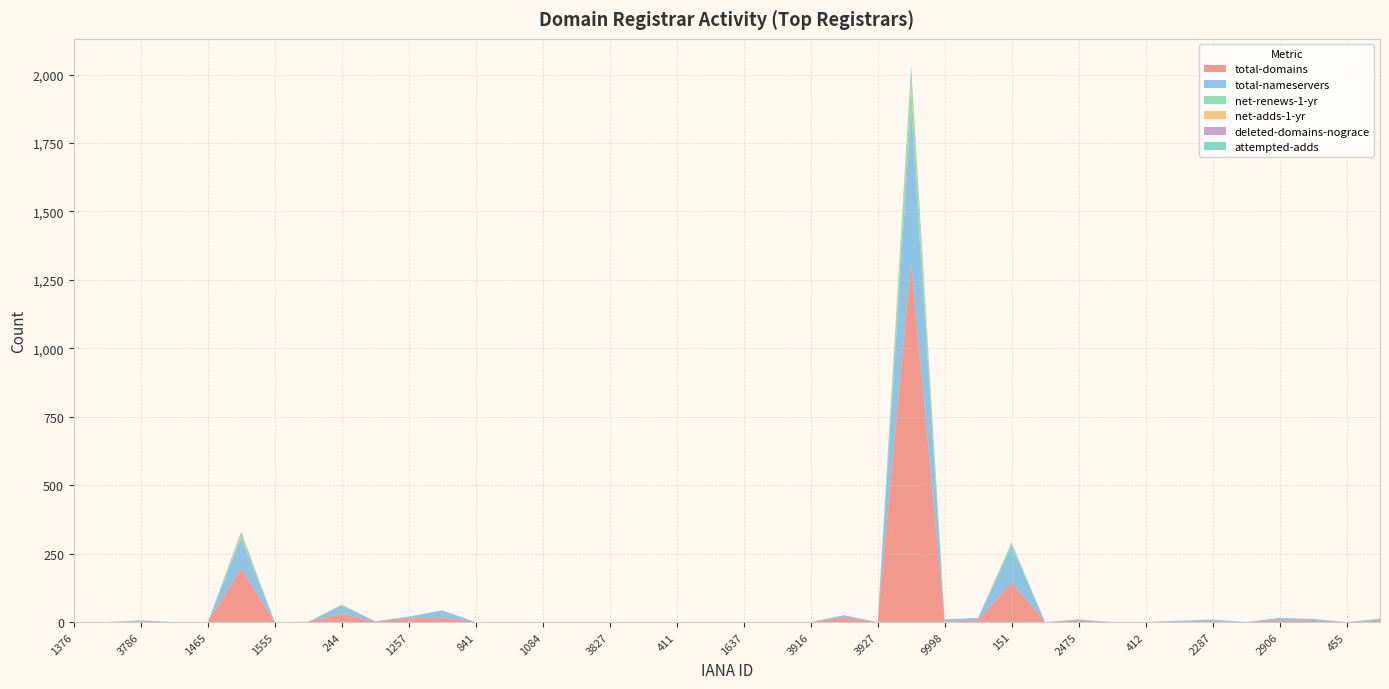

Reading left to right, transcribe all the data shown in this chart.

total-domains: 1376=0	1867=0	3786=2	1673=0	1465=0	433=195	1555=0	9997=1	244=30	3909=1	1257=13	1472=16	841=0	3886=0	1084=0	1111=0	3827=0	3919=0	411=0	3775=0	1637=0	1655=0	3916=0	2288=16	3927=0	69=1314	9998=2	1460=6	151=145	1491=0	2475=5	2284=0	412=0	134=1	2287=3	3247=0	2906=7	1375=4	455=0	3224=5
total-nameservers: 1376=0	1867=0	3786=4	1673=0	1465=0	433=110	1555=0	9997=0	244=29	3909=2	1257=6	1472=26	841=0	3886=0	1084=0	1111=0	3827=0	3919=0	411=0	3775=0	1637=0	1655=0	3916=0	2288=9	3927=0	69=561	9998=8	1460=9	151=130	1491=0	2475=4	2284=0	412=0	134=4	2287=6	3247=0	2906=8	1375=7	455=0	3224=7
net-renews-1-yr: 1376=0	1867=0	3786=0	1673=0	1465=0	433=9	1555=0	9997=0	244=1	3909=0	1257=1	1472=1	841=0	3886=0	1084=0	1111=0	3827=0	3919=0	411=0	3775=0	1637=0	1655=0	3916=0	2288=0	3927=0	69=79	9998=0	1460=0	151=10	1491=0	2475=0	2284=0	412=0	134=0	2287=0	3247=0	2906=0	1375=0	455=0	3224=0
net-adds-1-yr: 1376=0	1867=0	3786=0	1673=0	1465=0	433=5	1555=0	9997=0	244=1	3909=0	1257=0	1472=0	841=0	3886=0	1084=0	1111=0	3827=0	3919=0	411=0	3775=0	1637=0	1655=0	3916=0	2288=0	3927=0	69=29	9998=0	1460=0	151=2	1491=0	2475=0	2284=0	412=0	134=0	2287=0	3247=0	2906=0	1375=0	455=0	3224=0
deleted-domains-nograce: 1376=0	1867=0	3786=0	1673=0	1465=0	433=5	1555=0	9997=0	244=2	3909=0	1257=0	1472=0	841=0	3886=0	1084=0	1111=0	3827=0	3919=0	411=0	3775=0	1637=0	1655=0	3916=0	2288=0	3927=0	69=14	9998=0	1460=0	151=1	1491=0	2475=0	2284=0	412=0	134=0	2287=0	3247=0	2906=0	1375=0	455=0	3224=0
attempted-adds: 1376=0	1867=0	3786=0	1673=0	1465=0	433=6	1555=0	9997=0	244=1	3909=0	1257=0	1472=0	841=0	3886=0	1084=0	1111=0	3827=0	3919=0	411=0	3775=0	1637=0	1655=0	3916=0	2288=0	3927=0	69=32	9998=0	1460=0	151=3	1491=0	2475=1	2284=0	412=0	134=0	2287=0	3247=0	2906=0	1375=0	455=0	3224=0